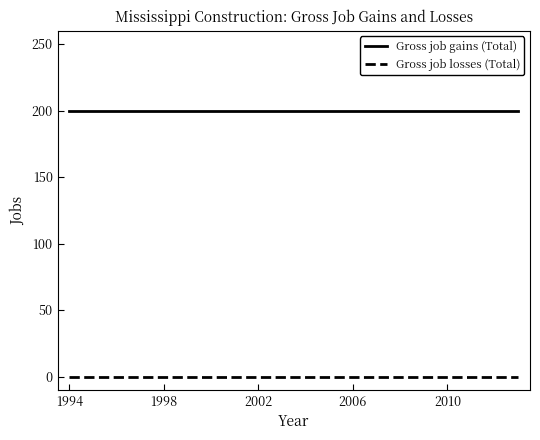

What is the lowest value of the Gross job gains (Total) series?

200